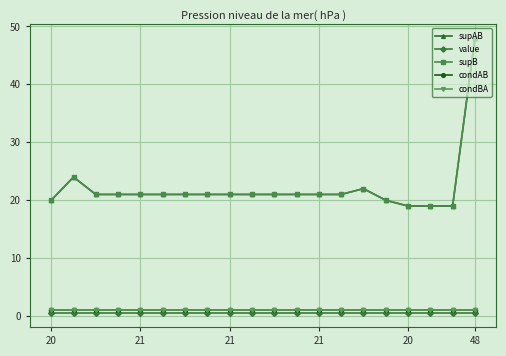

What is the smallest value displayed?

0.5